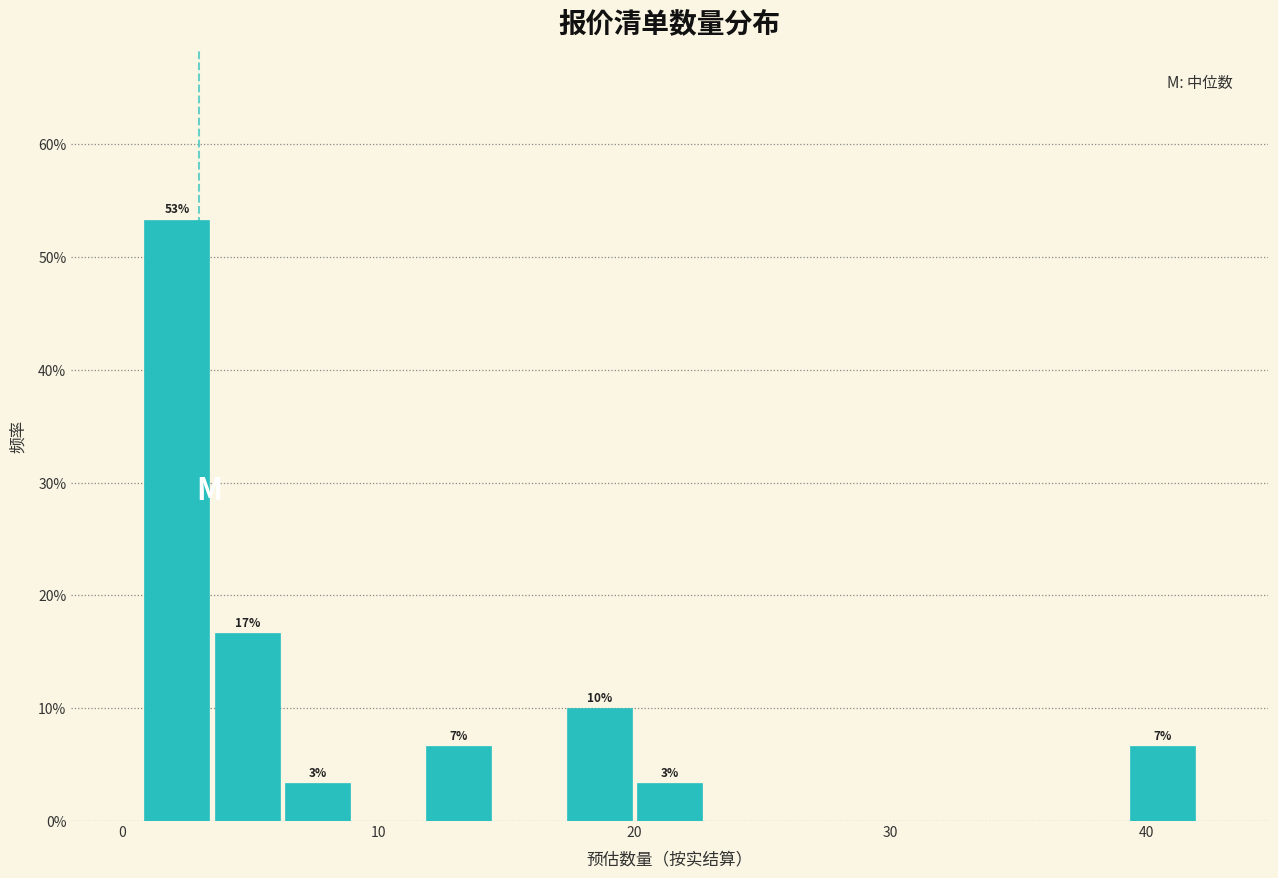

Read against the x-axis, roughly where is the centre of the tallest bar?

2